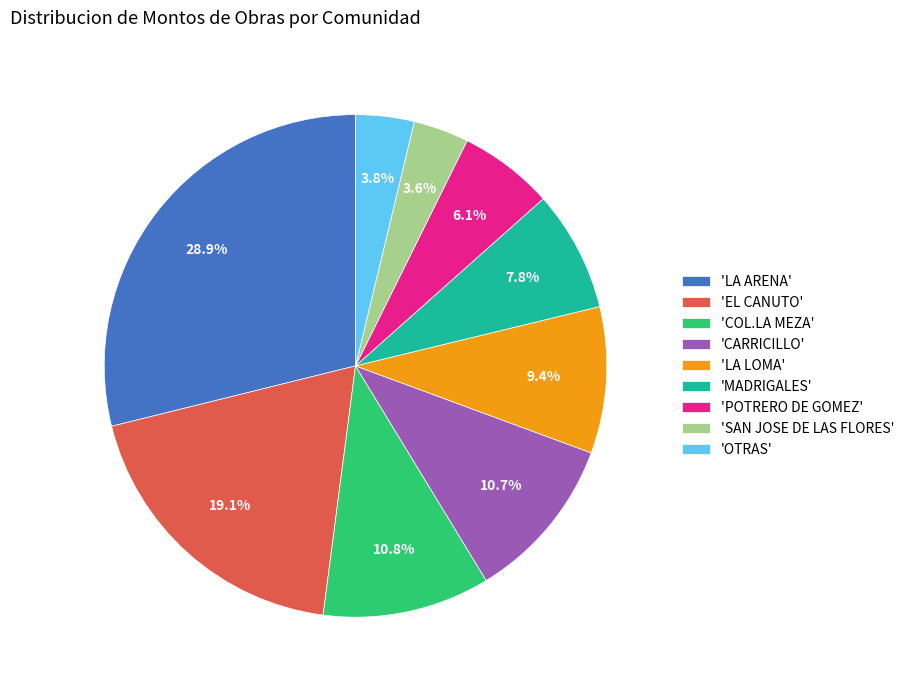

What is the ratio of the value at 'POTRERO DE GOMEZ' to the value at 'COL.LA MEZA'?

0.6